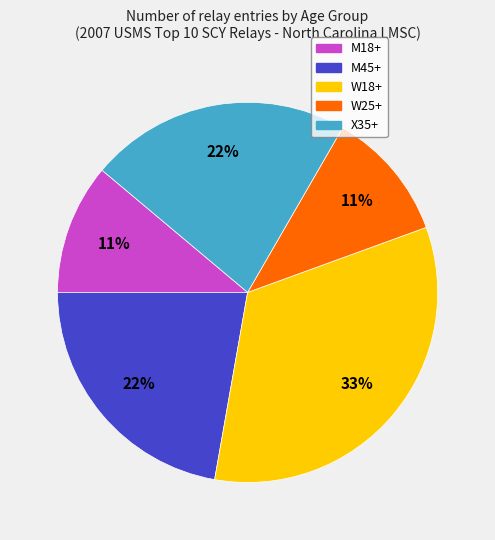

Is it true that X35+ is 22% of the pie?

True